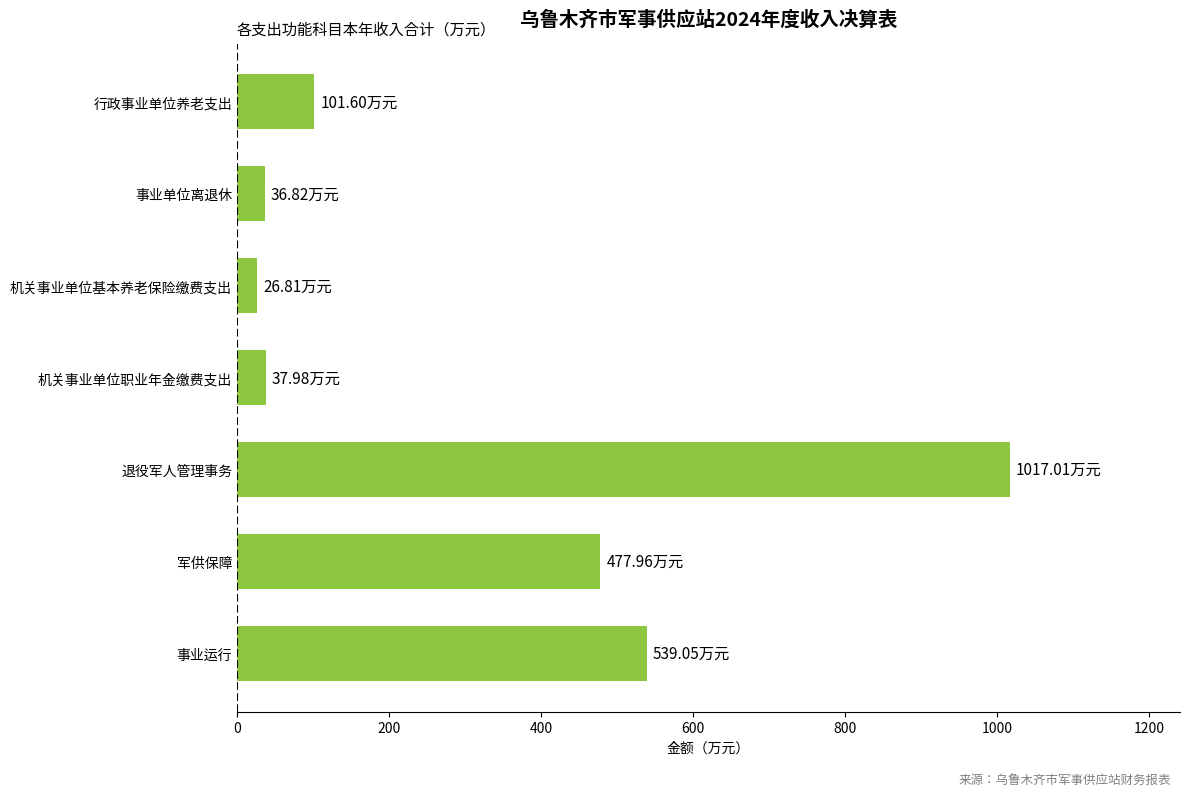

At which label is the value closest to 521?

事业运行